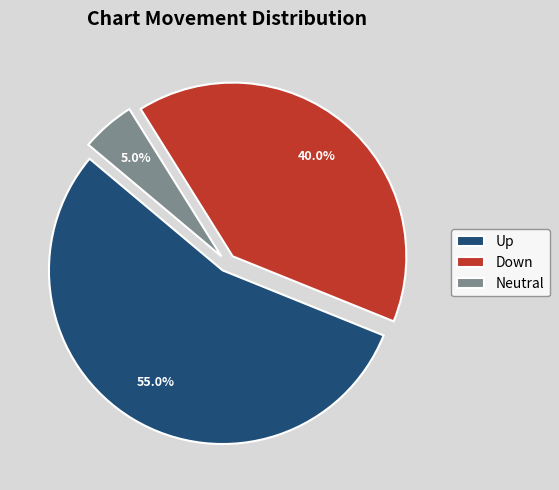

Which has a higher value, Neutral or Down?

Down